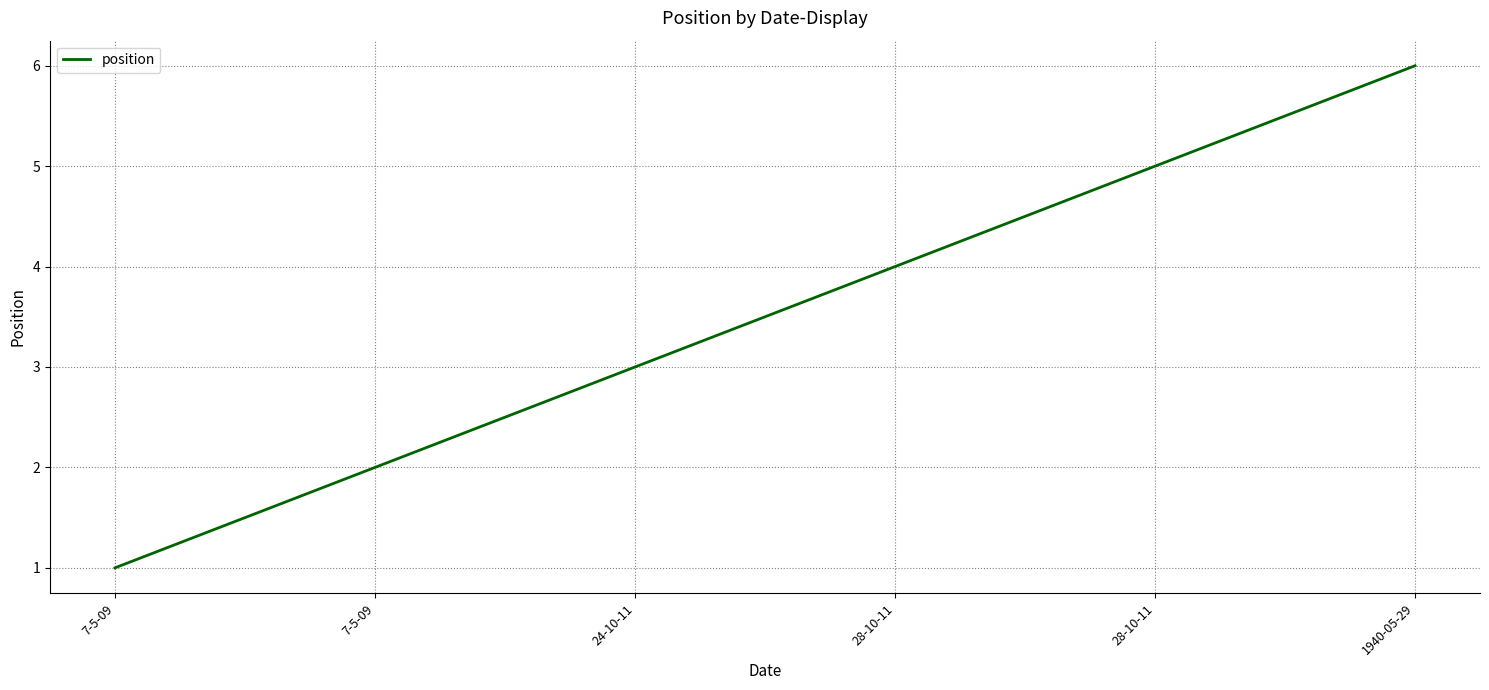

What is the minimum value shown in the chart?

1